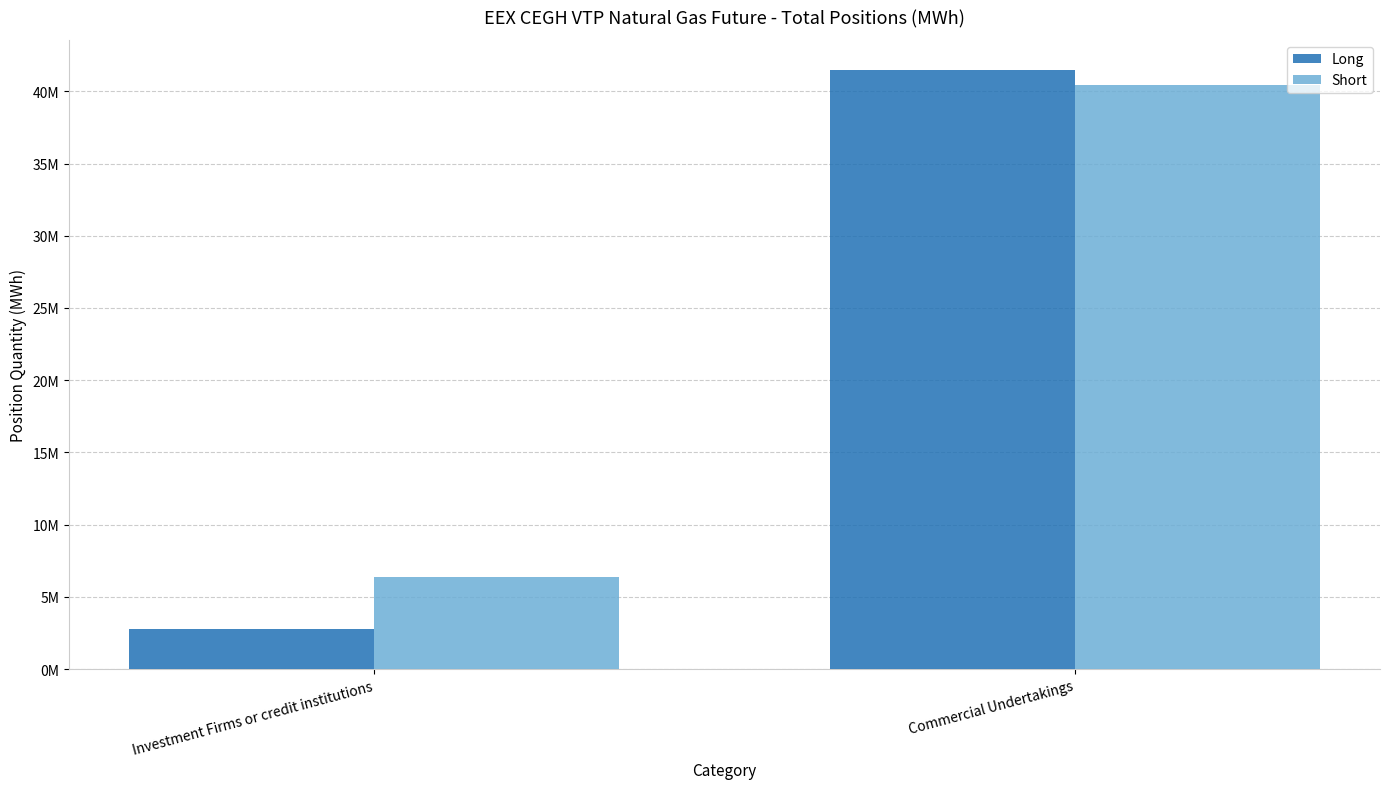

Are the bars horizontal?

No